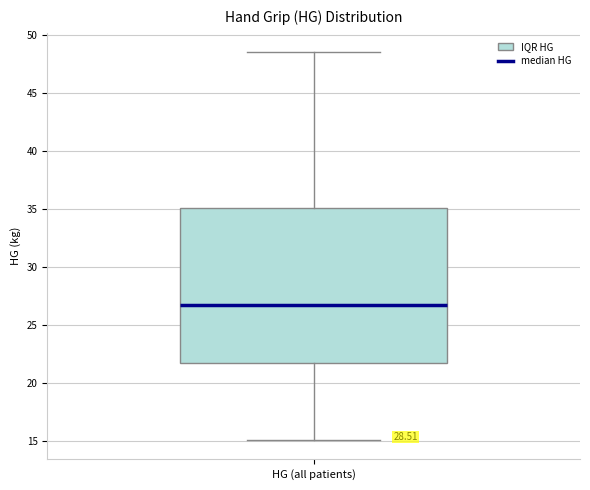

Transcribe this box plot: give where the median line is, the range the box spans, and where the two whiskers end, as read against the y-axis. The values are not printed on the chart, so give them approximately, as read against the axis.

median 27.0, box 21.5 to 35.0, whiskers 15.0 to 48.5